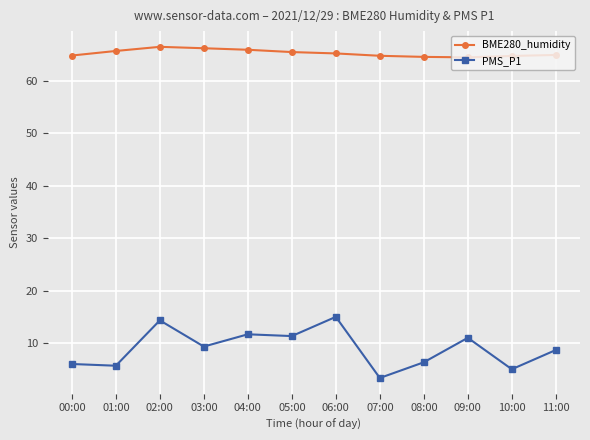

True or false: BME280_humidity and PMS_P1 intersect in this chart.

False